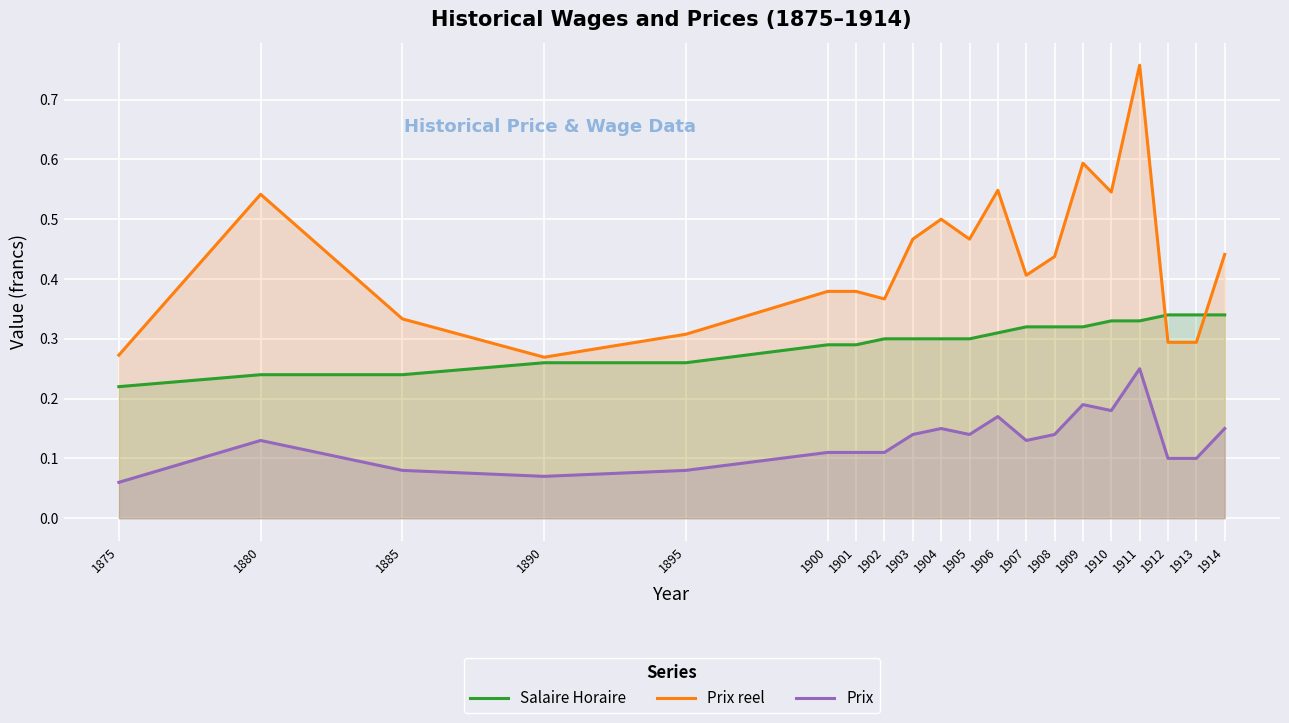

The Prix reel series shows 0.3 at 1913. True or false?

True